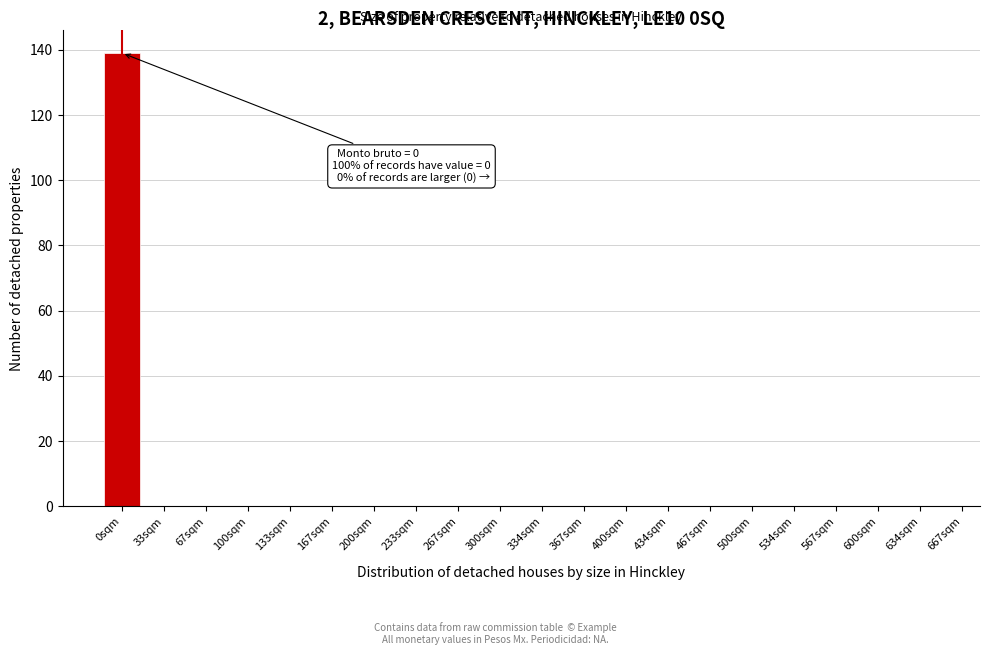

Reading left to right, list all the values displayed in this chart.

0sqm=139	33sqm=0	67sqm=0	100sqm=0	133sqm=0	167sqm=0	200sqm=0	233sqm=0	267sqm=0	300sqm=0	334sqm=0	367sqm=0	400sqm=0	434sqm=0	467sqm=0	500sqm=0	534sqm=0	567sqm=0	600sqm=0	634sqm=0